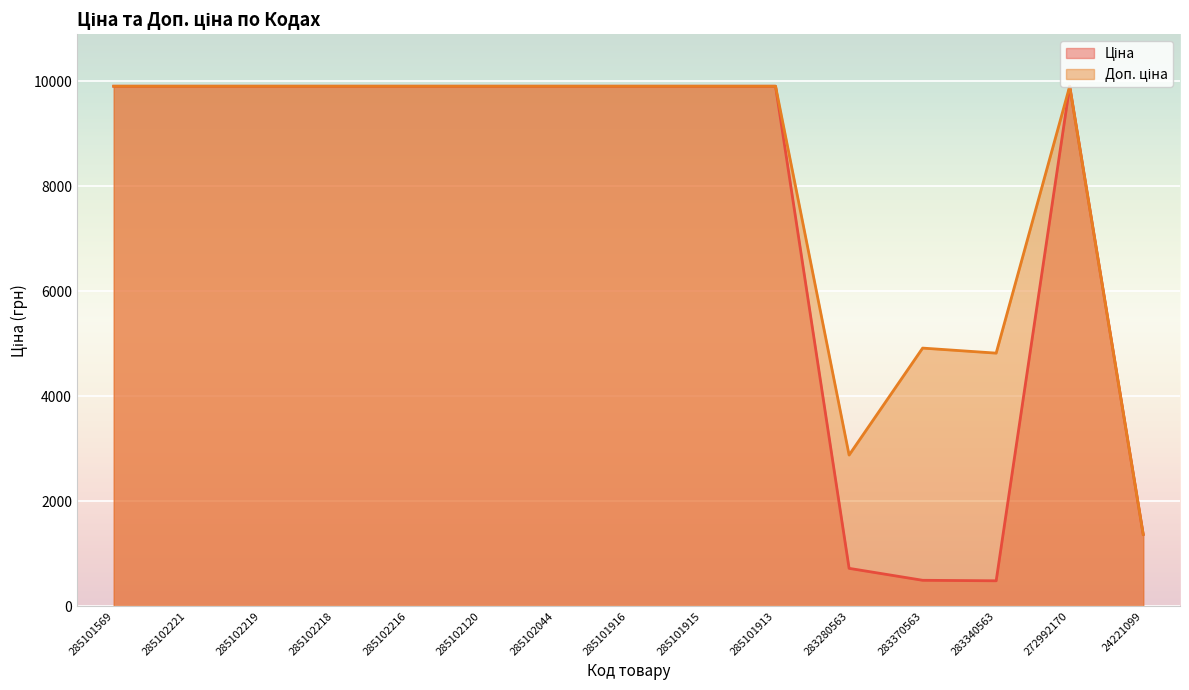

Where does the Ціна series first go above 9908?

285101569